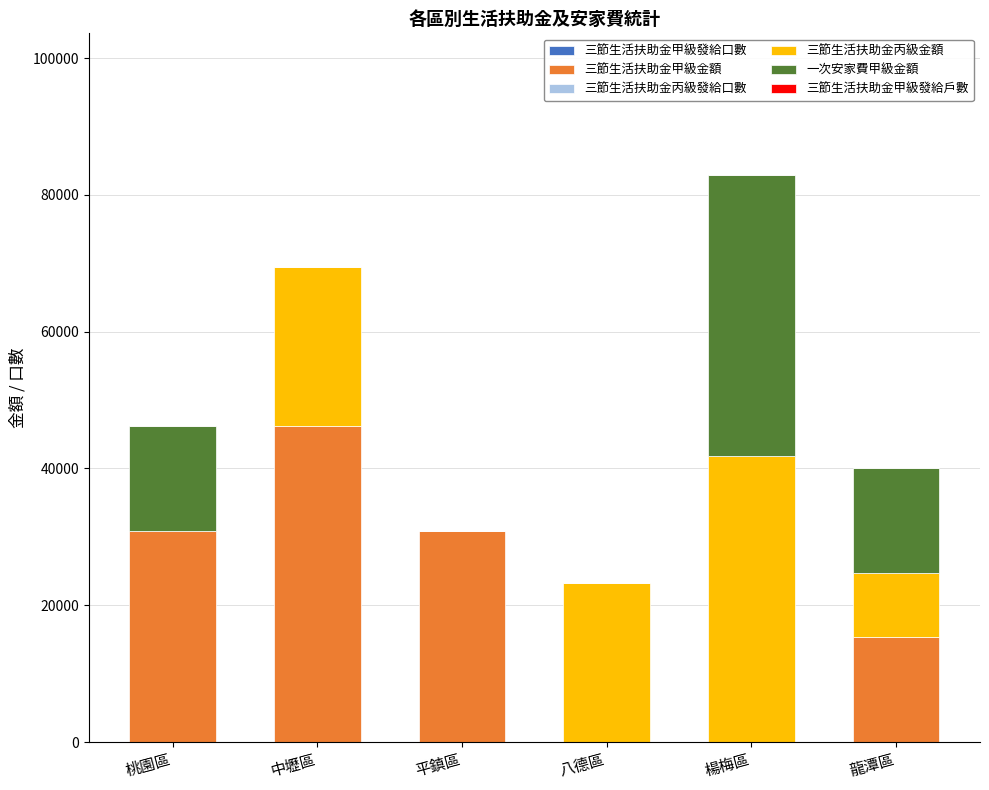

At which category is the sum across all series the highest?

楊梅區